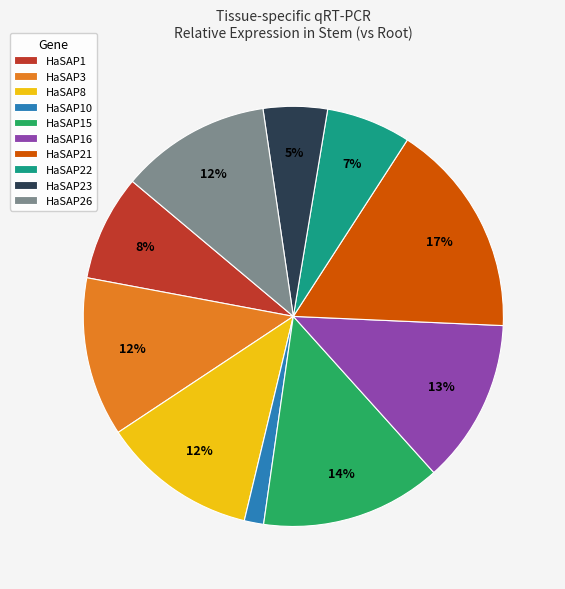

Is it true that HaSAP3 is 12% of the pie?

True